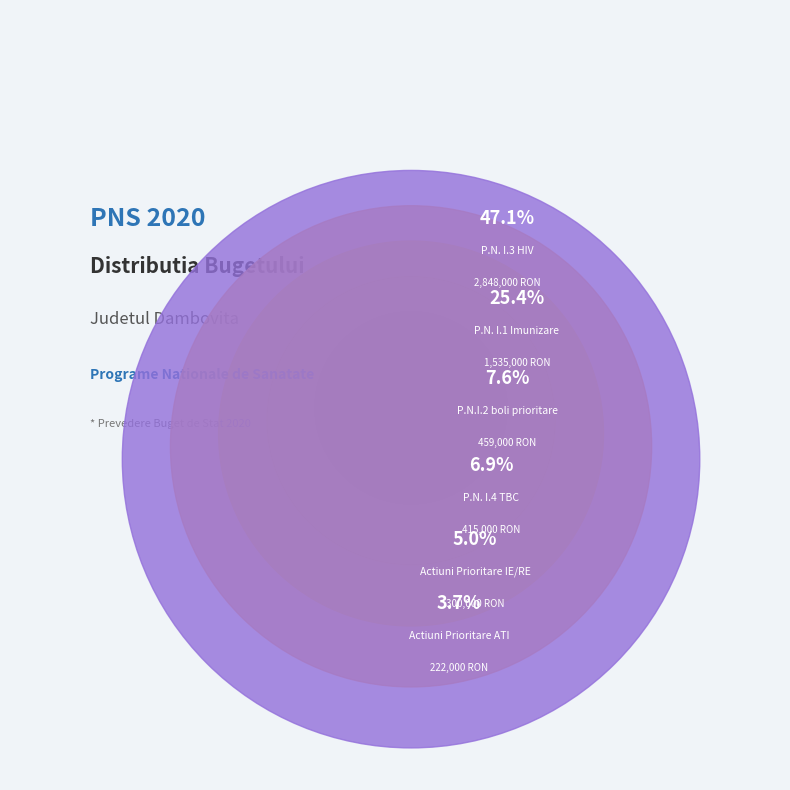

Which slice is the largest?

P.N. I.3 HIV